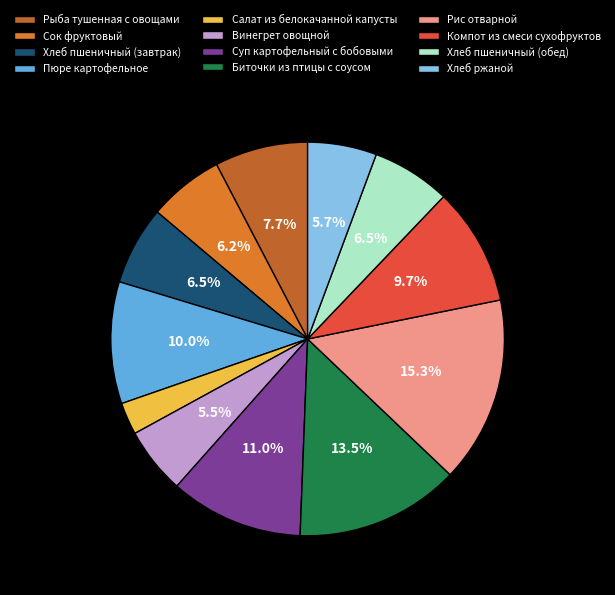

To the nearest percent, what is the difference between the Компот из смеси сухофруктов and Суп картофельный с бобовыми slice percentages?

1%